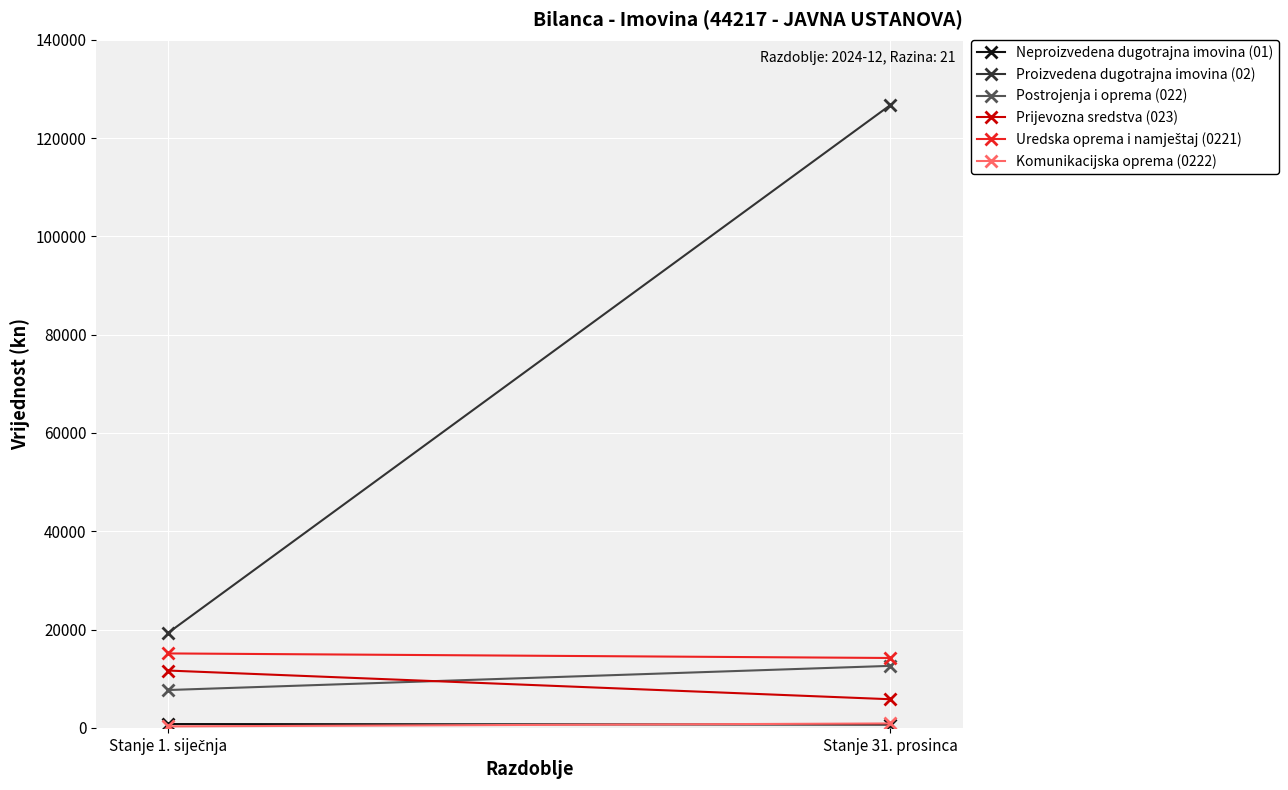

The Prijevozna sredstva (023) series shows 1609.7 at Stanje 31. prosinca. True or false?

False